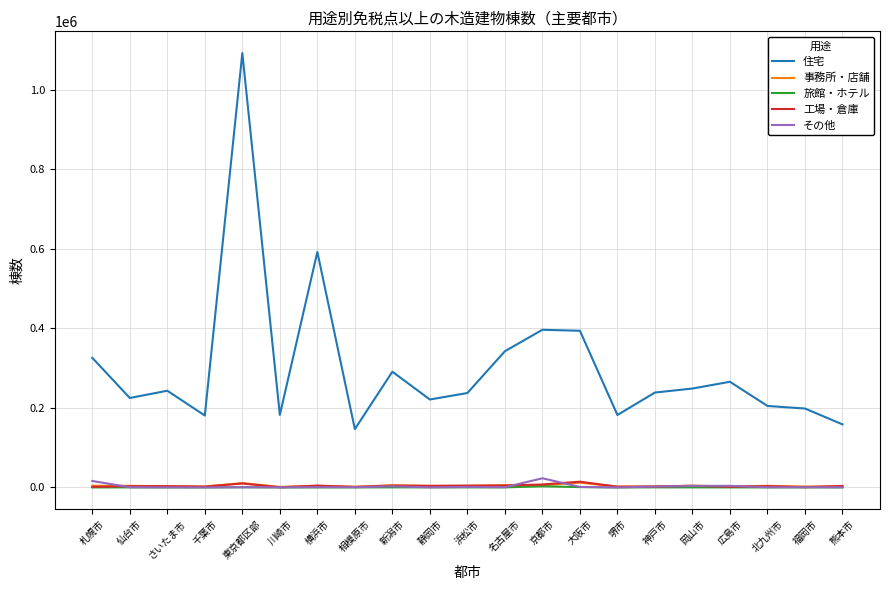

What is the difference between the highest and lowest values at 札幌市?

325808